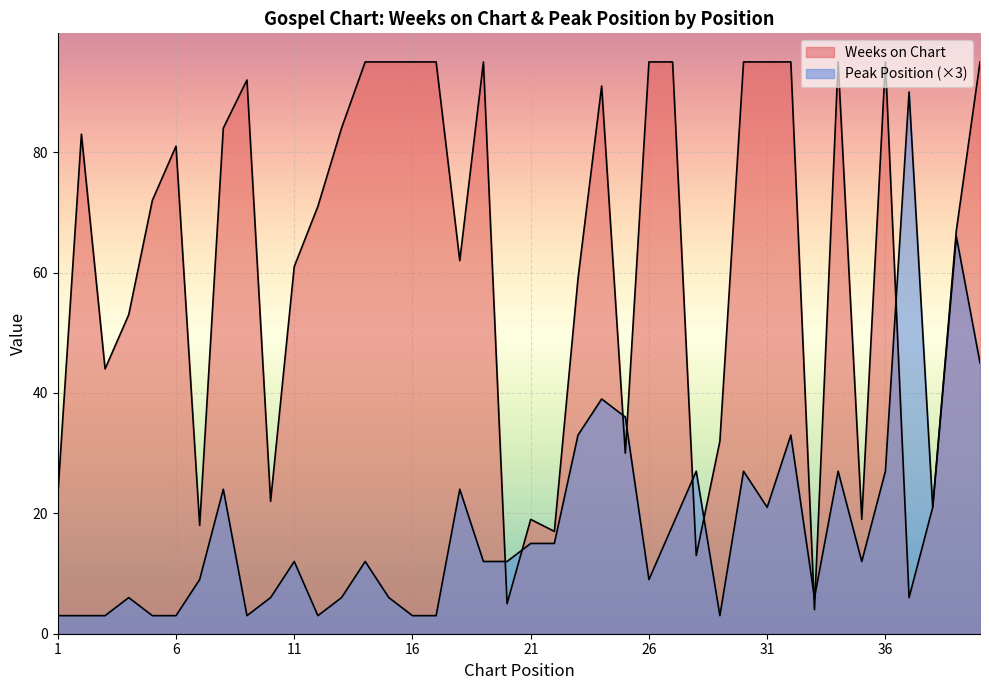

The value of Weeks on Chart at 39 is 67. True or false?

True